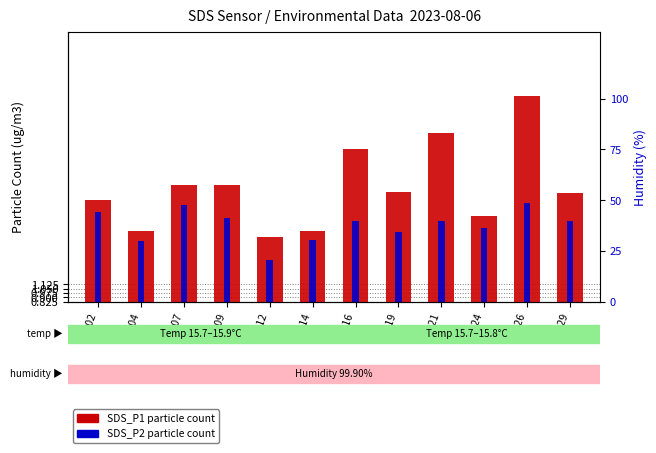

Is it true that SDS_P2 (P2 particle) equals 1.9 at 00:04?

True